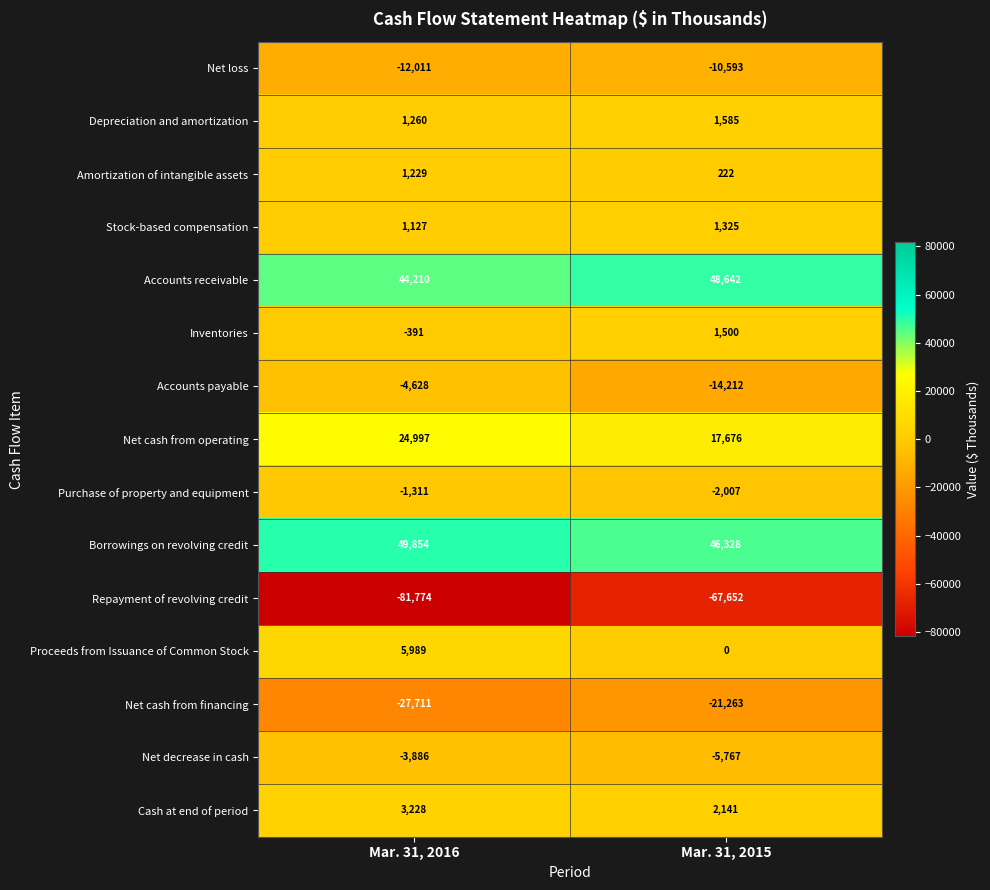

Which label corresponds to the largest value in the chart?

Mar. 31, 2016